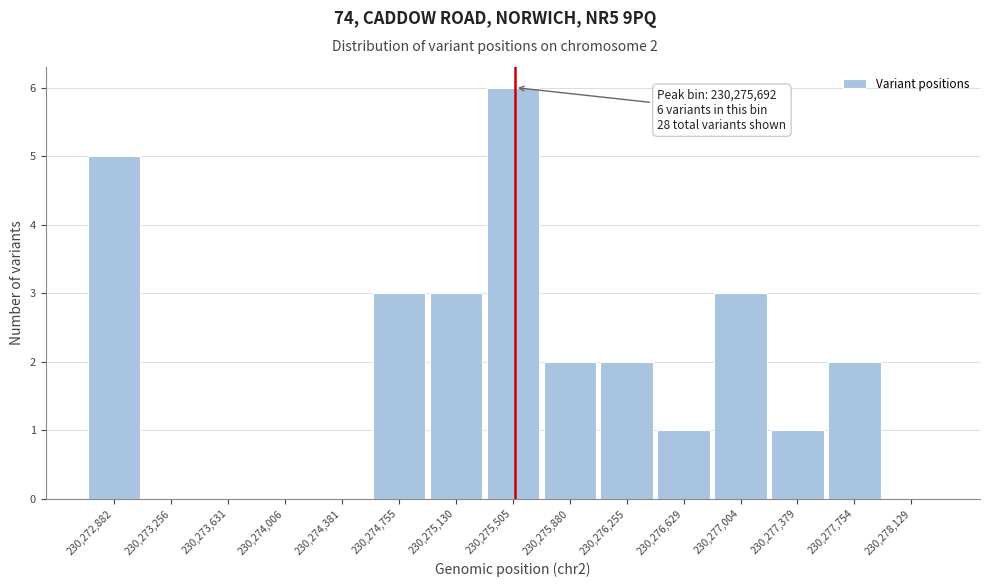

Reading right to left, what are all the values shown in this chart?

230,278,129=0	230,277,754=2	230,277,379=1	230,277,004=3	230,276,629=1	230,276,255=2	230,275,880=2	230,275,505=6	230,275,130=3	230,274,755=3	230,274,381=0	230,274,006=0	230,273,631=0	230,273,256=0	230,272,882=5